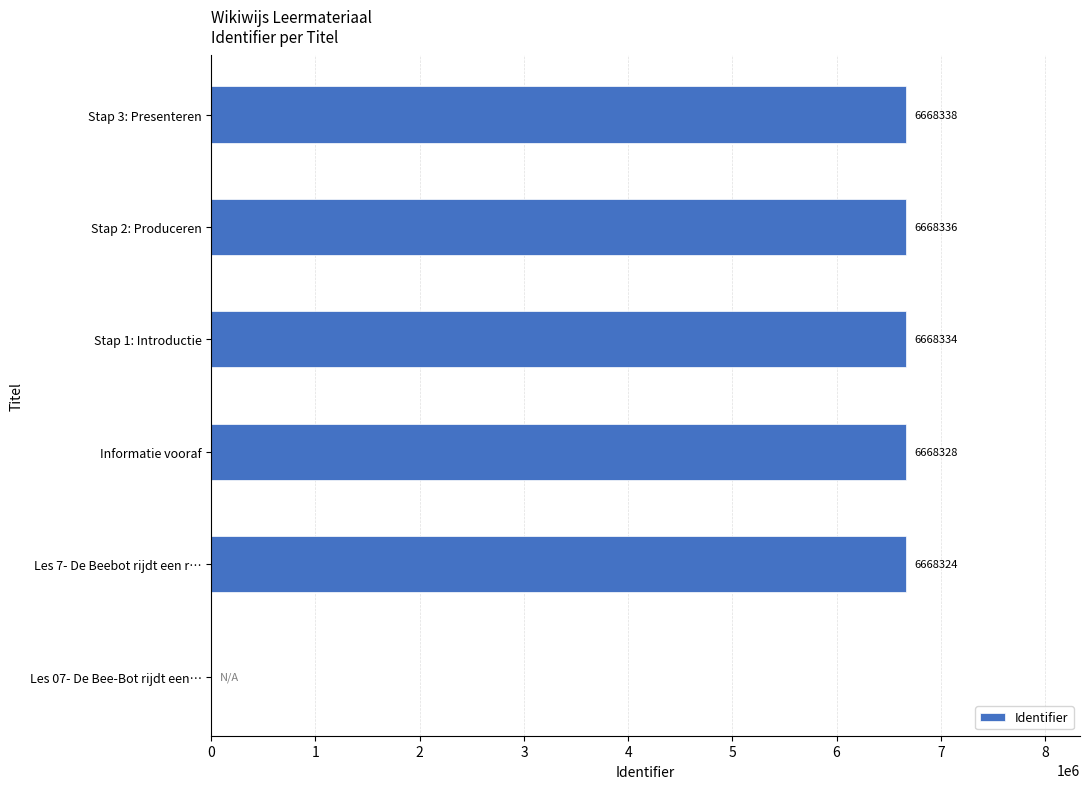

Does the chart contain stacked bars?

No